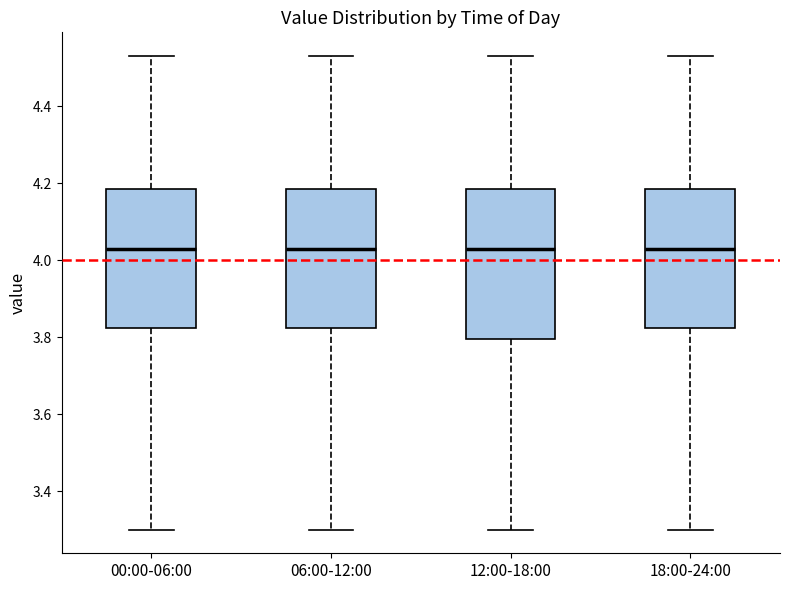

Reading left to right, read every box against the y-axis: the position of its median line, the range the box covers, and the ends of its whiskers. The values are not printed on the chart, so give them approximately, as read against the axis.

00:00-06:00: median 4.04, box 3.82 to 4.18, whiskers 3.30 to 4.54
06:00-12:00: median 4.04, box 3.82 to 4.18, whiskers 3.30 to 4.54
12:00-18:00: median 4.04, box 3.80 to 4.18, whiskers 3.30 to 4.54
18:00-24:00: median 4.04, box 3.82 to 4.18, whiskers 3.30 to 4.54